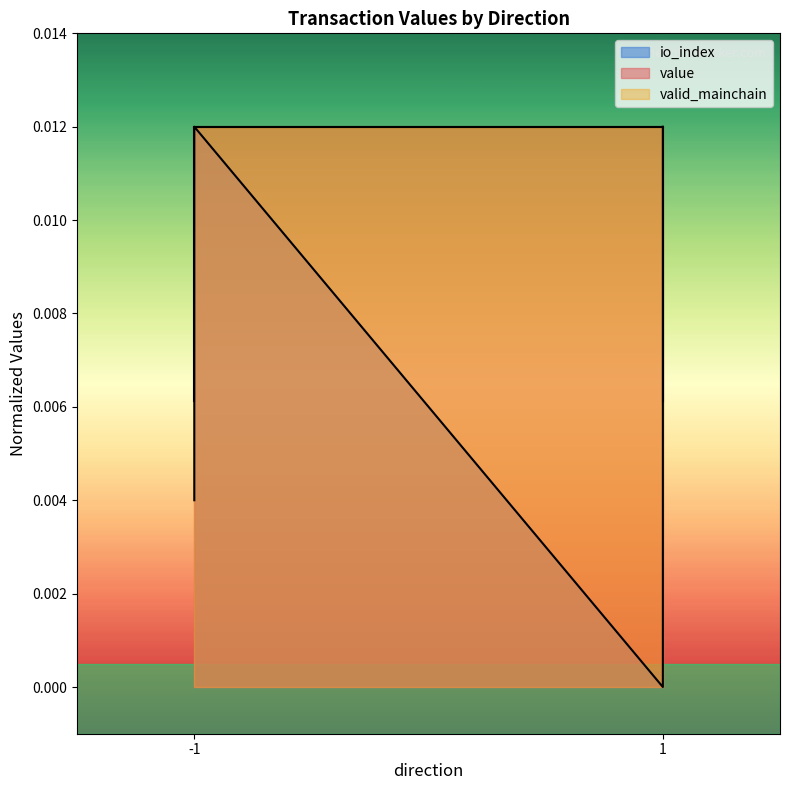

Where is value nearest to the value 0?

-1